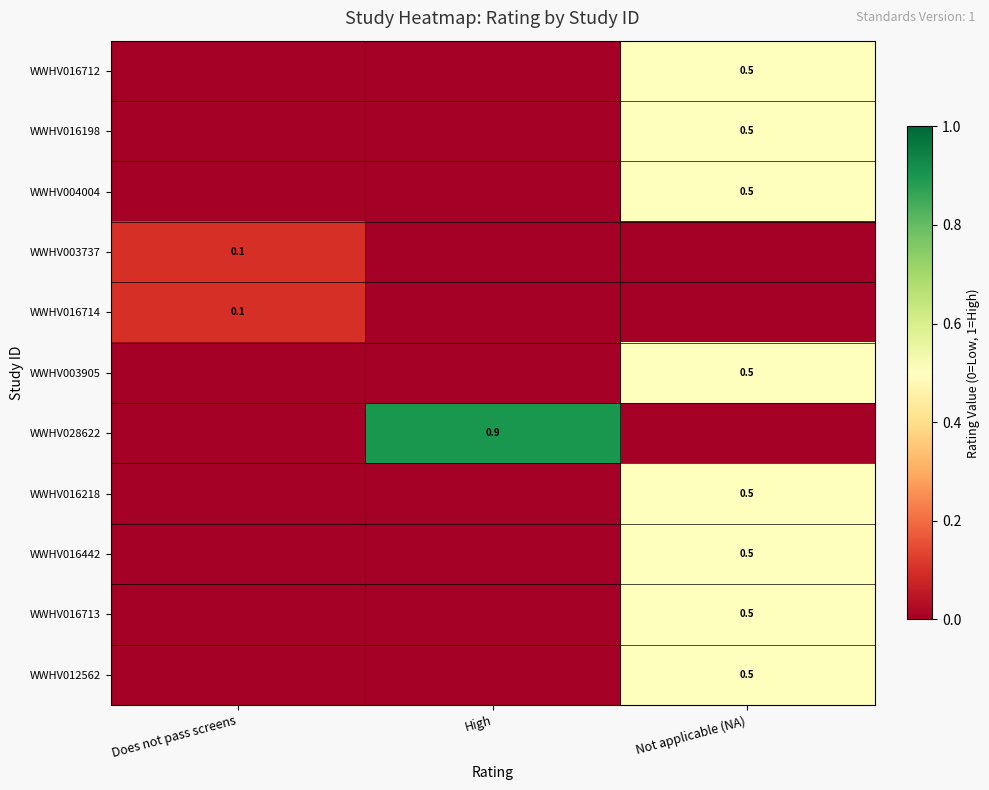

Count the number of categories in the chart.

3